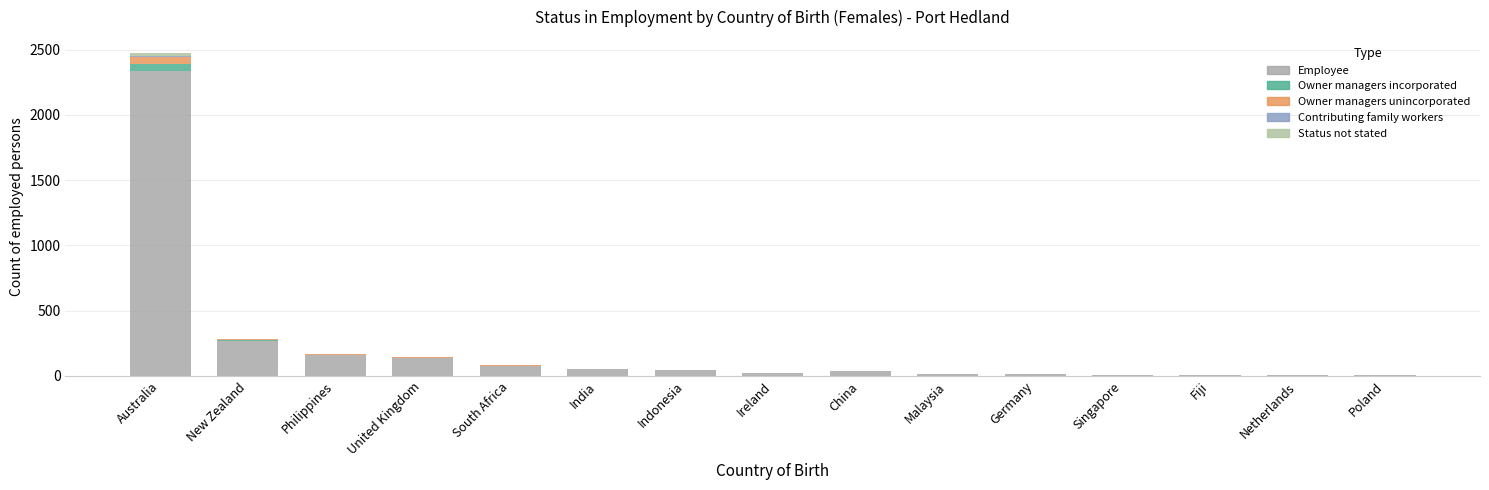

What is the total value across all series at New Zealand?

280